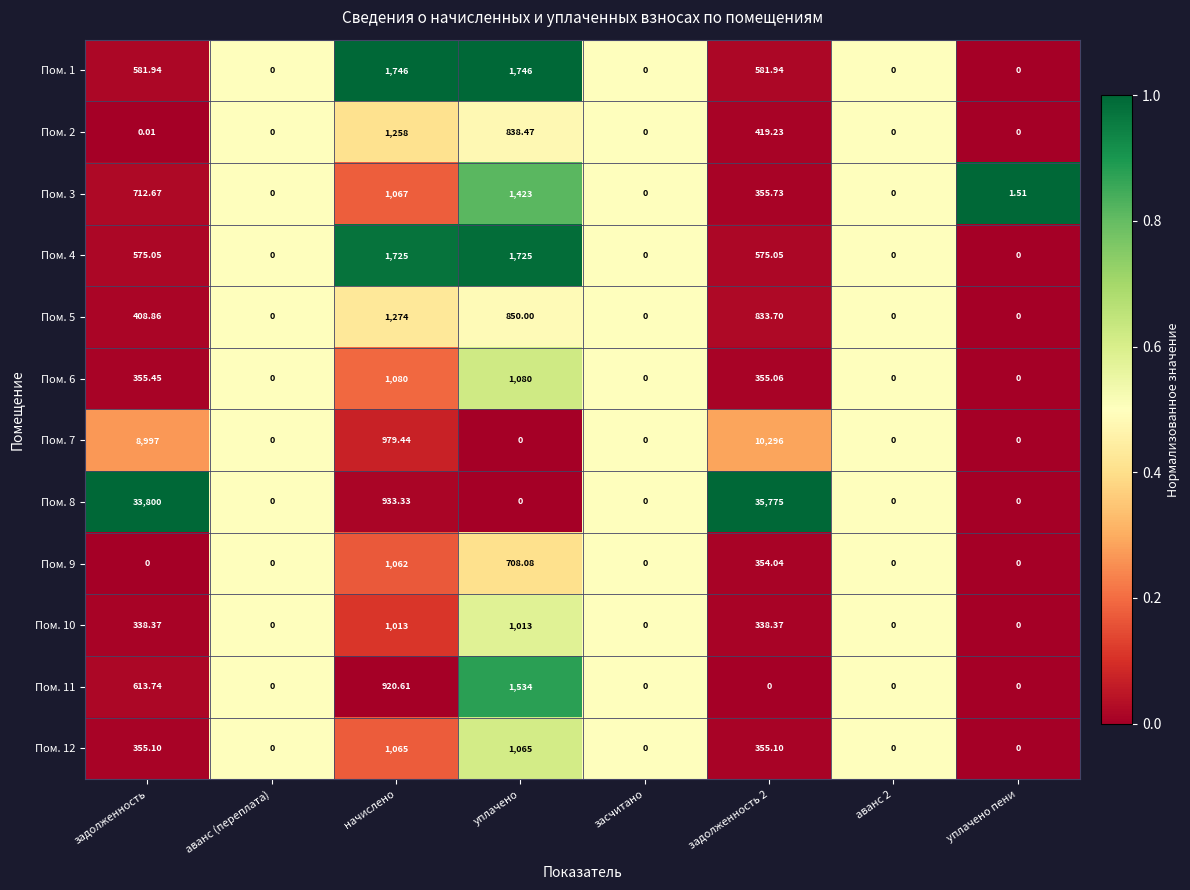

Which series has the largest total across all categories?

Пом. 8